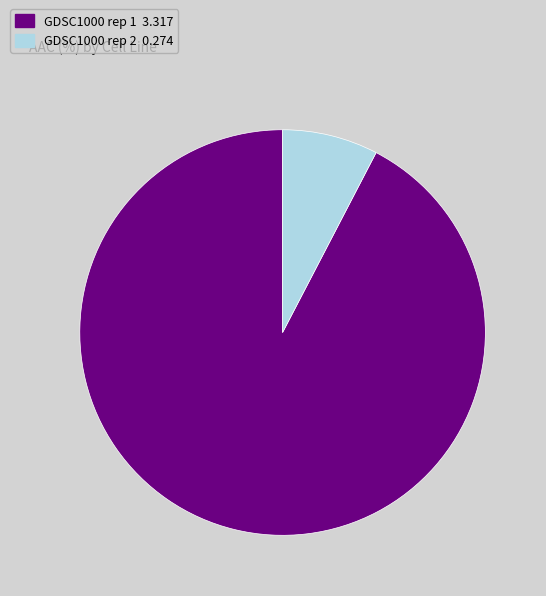

Rank the categories by value from highest to lowest.

GDSC1000 rep 1, GDSC1000 rep 2